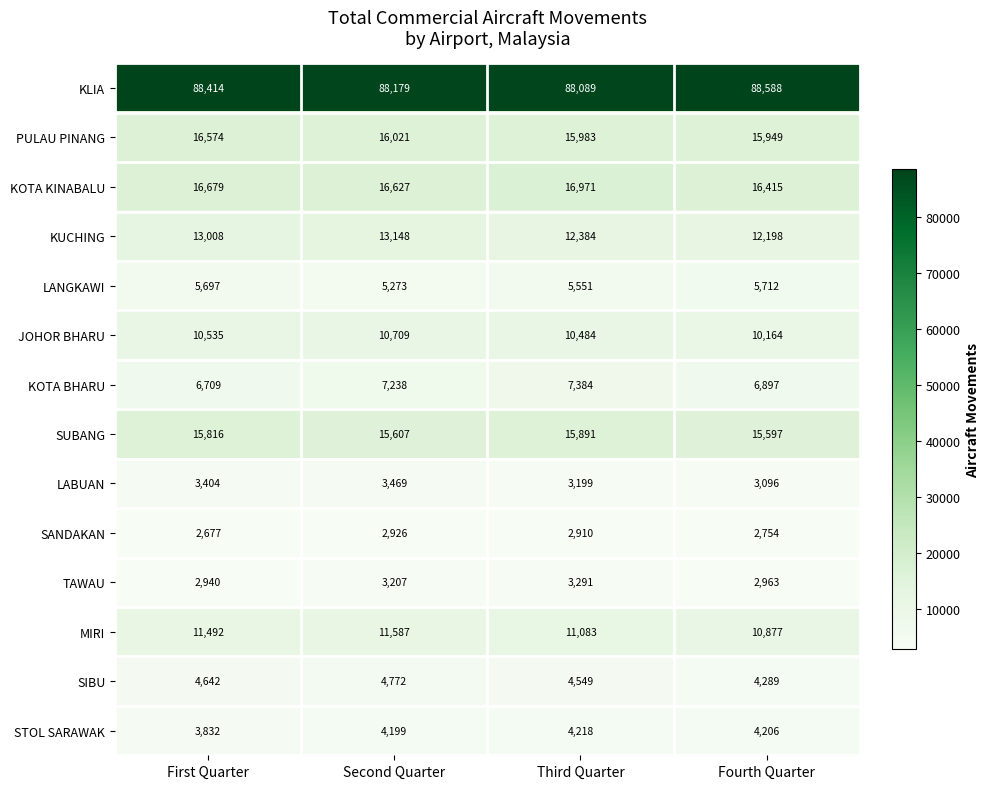

Which series has the widest spread of values?

KUCHING